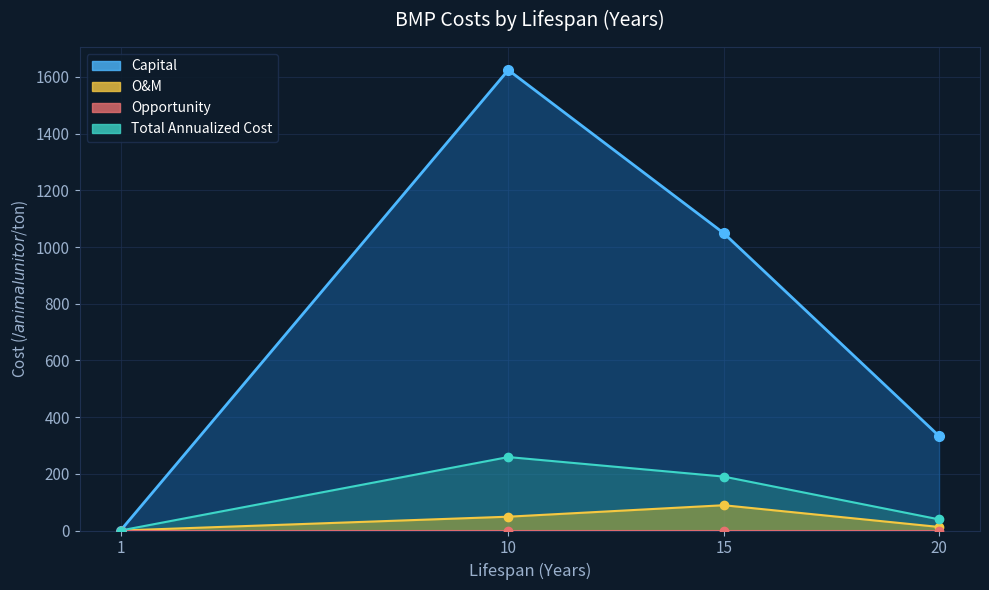

What is the spread (max minus min) of values at 10?

1624.3